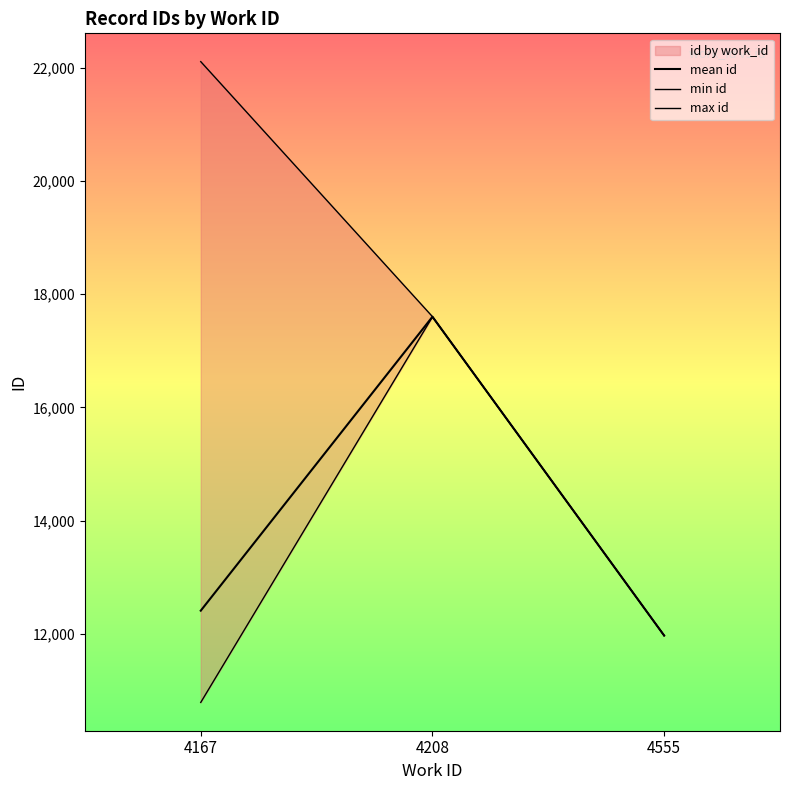

At which label does mean id first exceed 12410?

4167